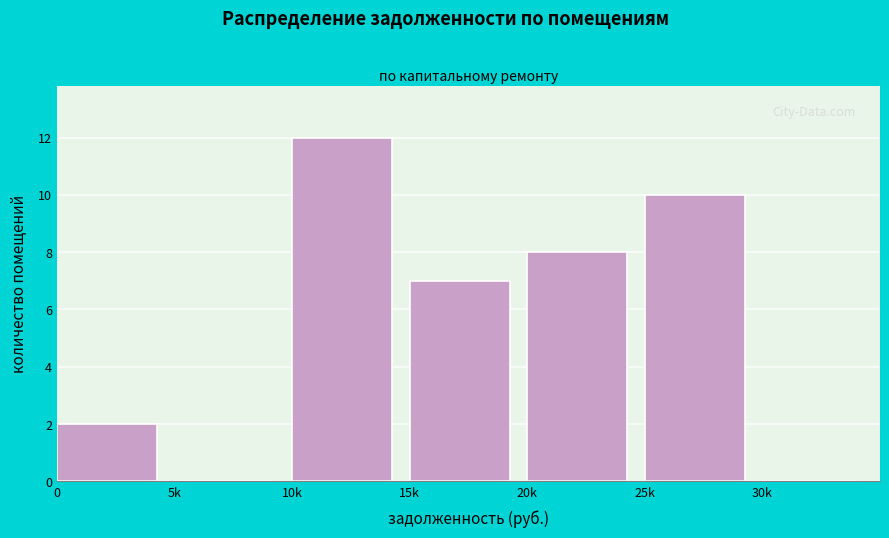

What value does the data have at 20k, to the nearest 5?

10